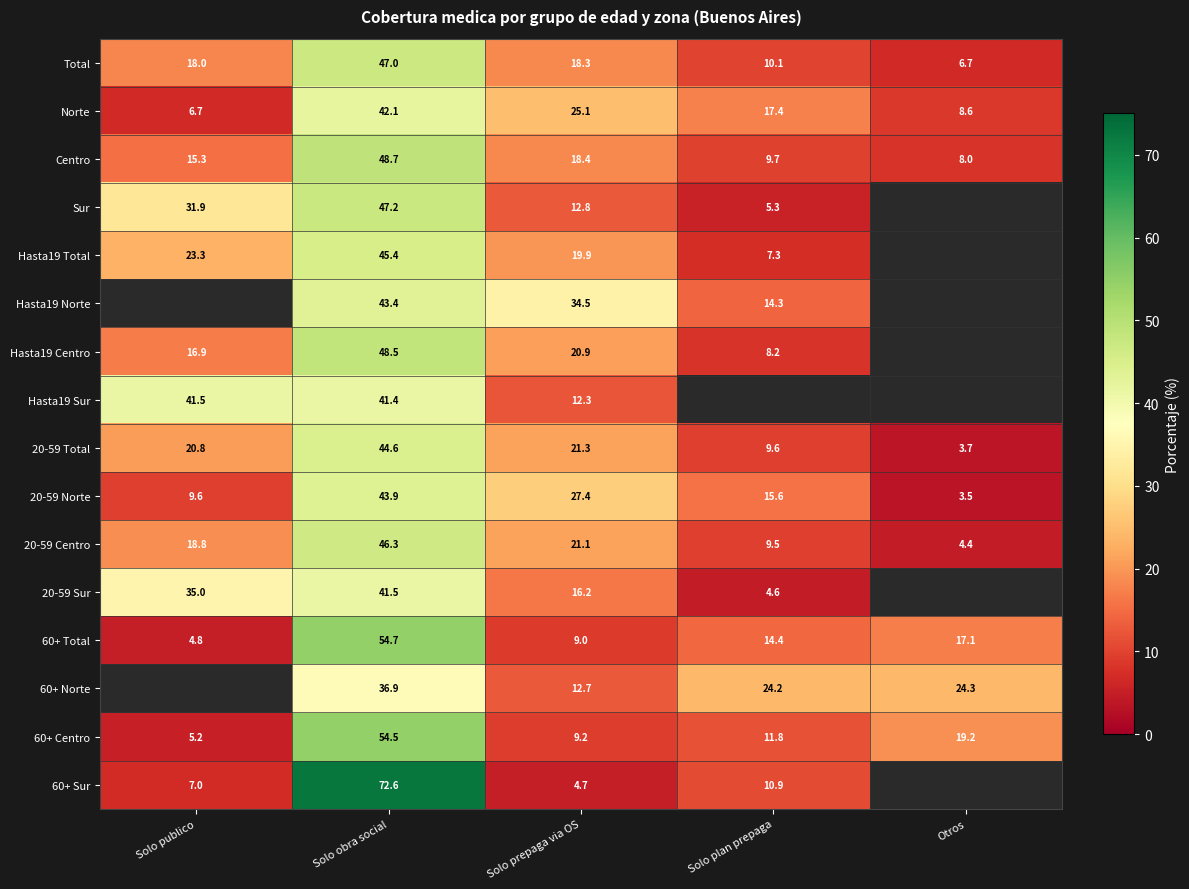

Rank the categories by Centro value from highest to lowest.

Solo obra social, Solo prepaga via OS, Solo publico, Solo plan prepaga, Otros